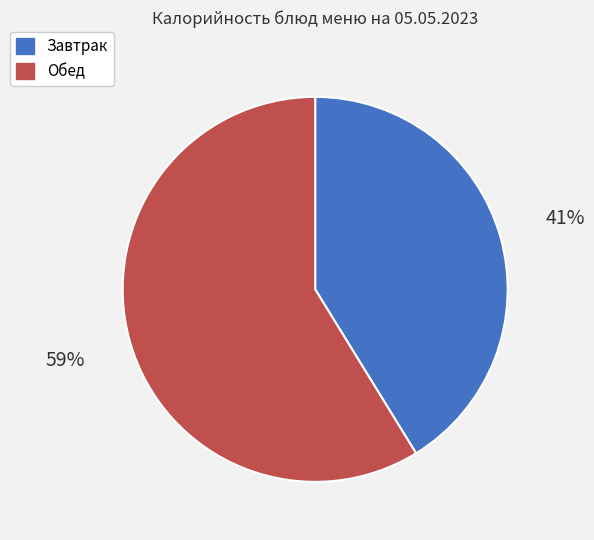

To the nearest percent, what is the difference between the largest and smallest slice percentages?

18%